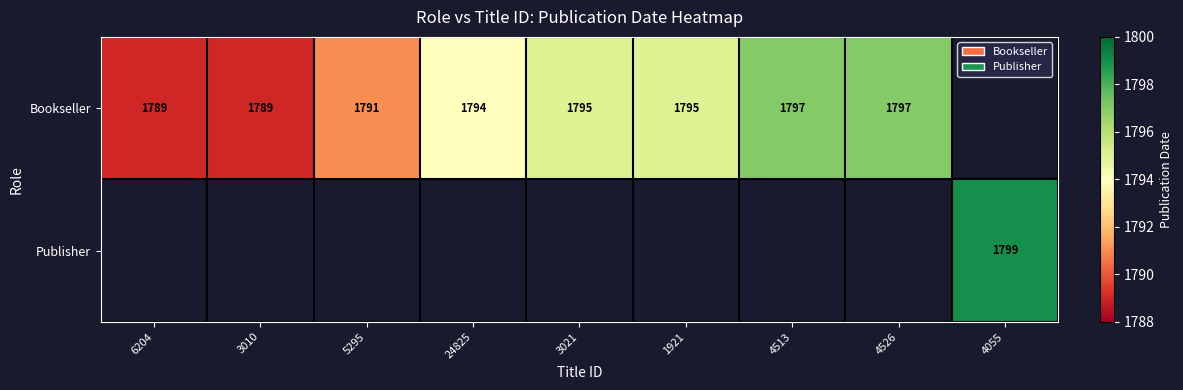

At how many categories does at least one series exceed 1789?

7